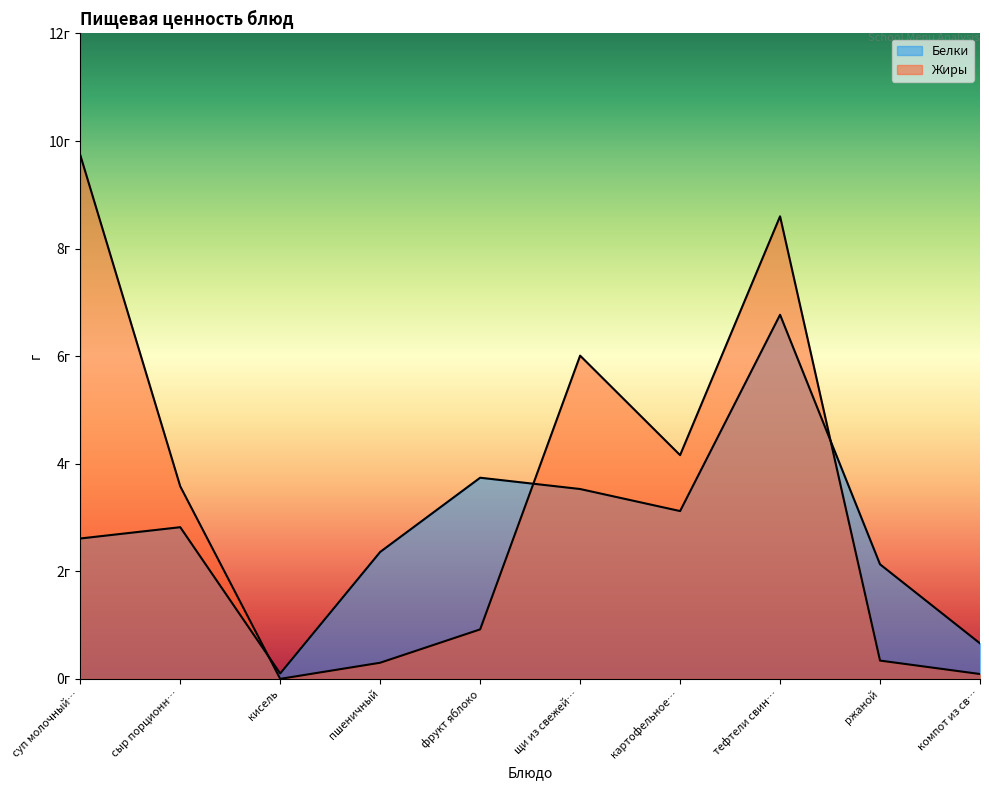

What is the difference between the highest and lowest values at суп молочный…?

7.1